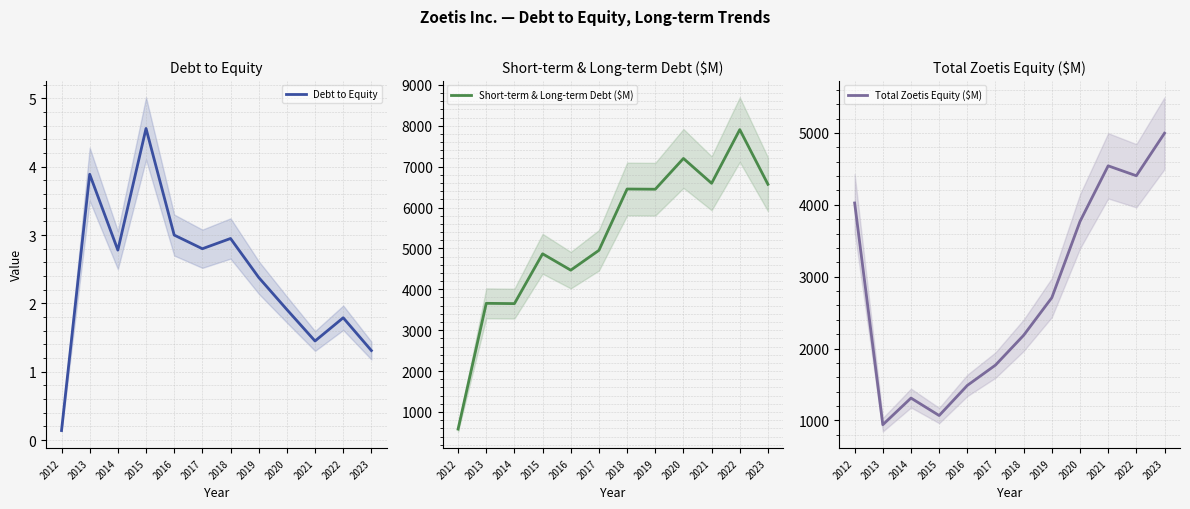

At which label is Short-term & Long-term Debt ($M) closest to 4243?

2016